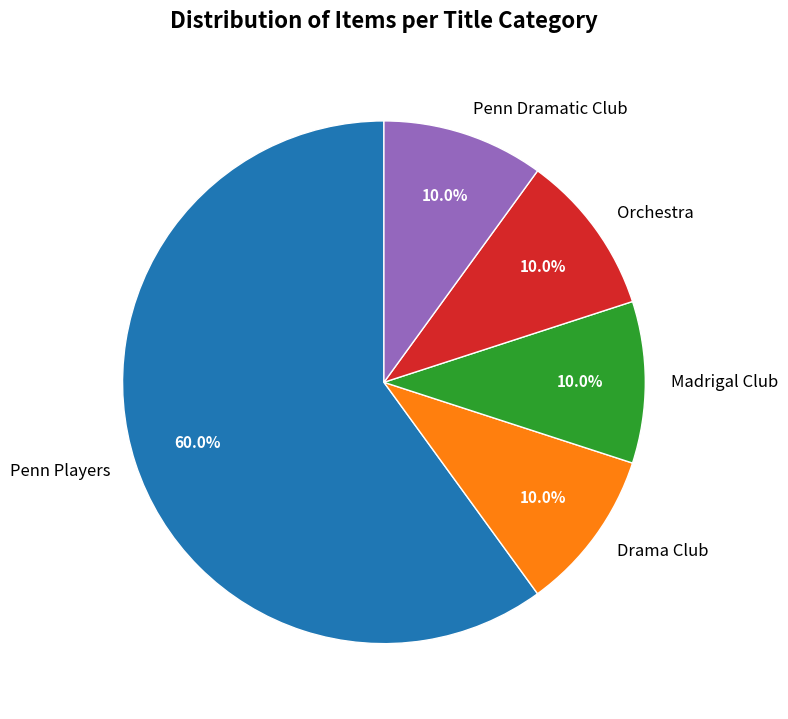

To the nearest percent, what percentage of the pie is Drama Club?

10%